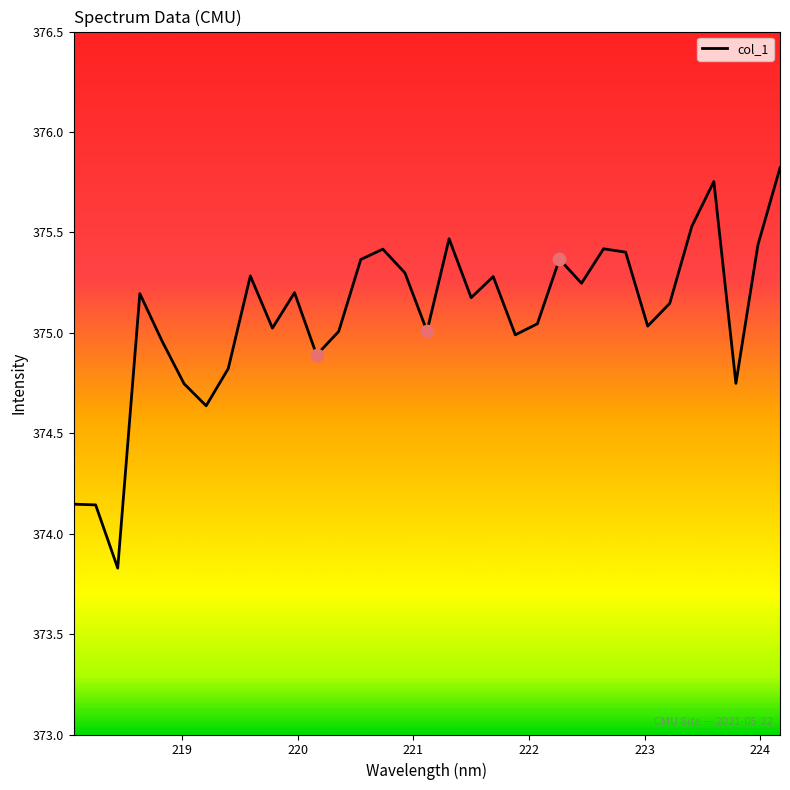

What is the minimum value shown in the chart?

373.8